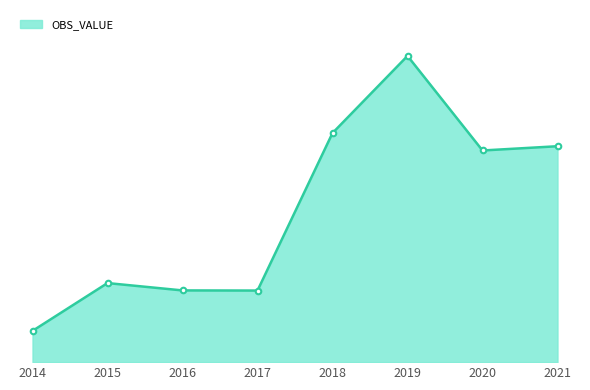

True or false: there are more than 2 points higher than both neighbors.

False